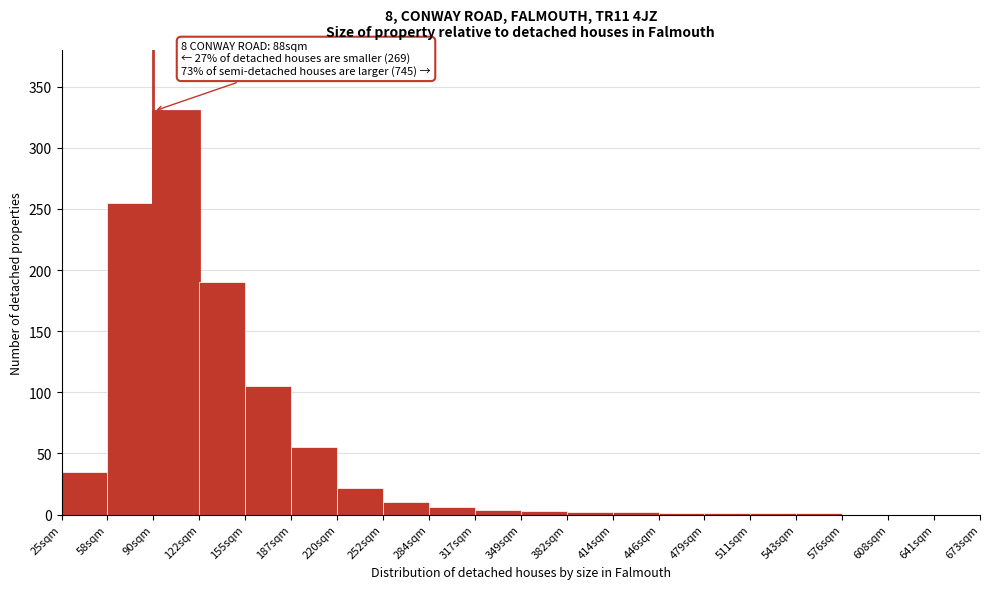

At which category does the chart reach its peak across all series?

90sqm